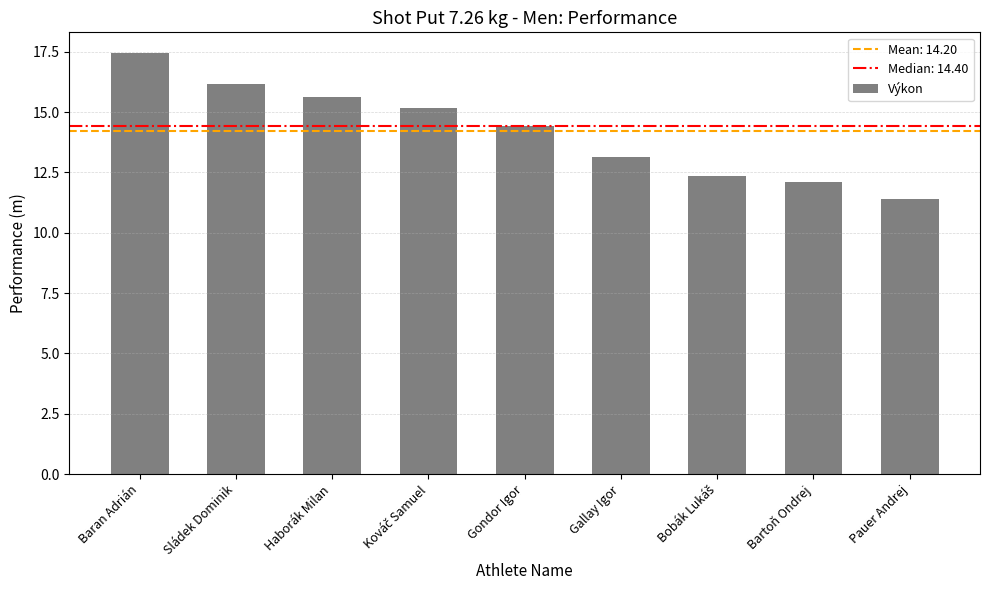

The value at Haborák Milan is 7.2. True or false?

False